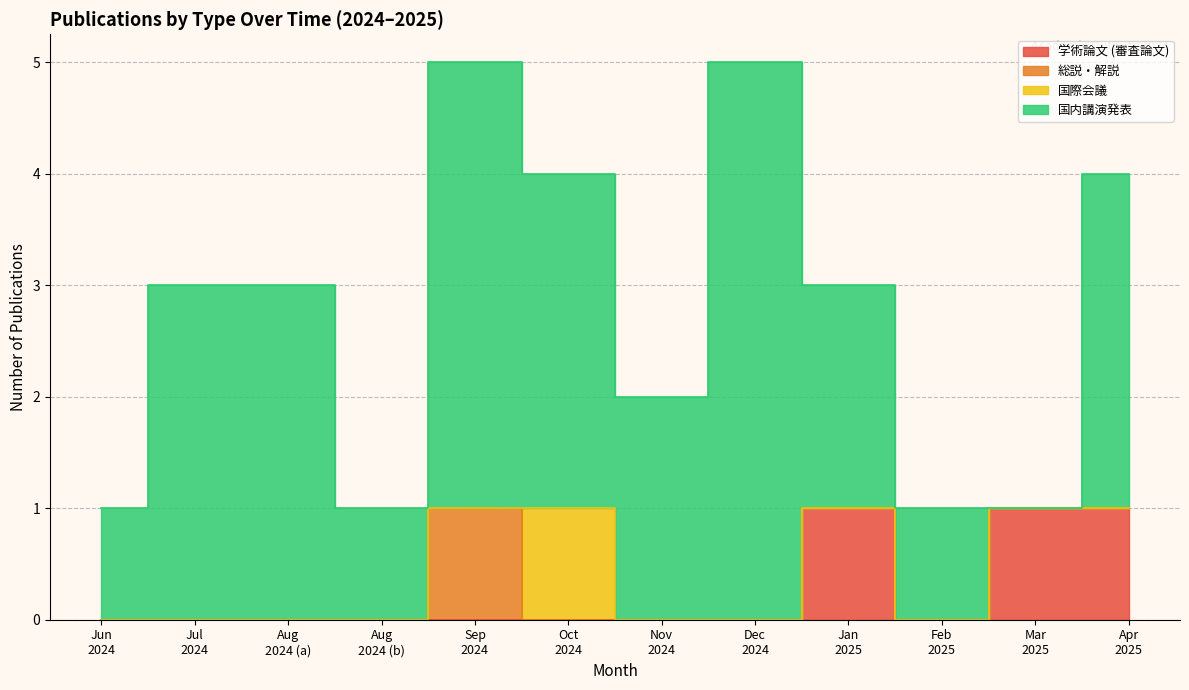

What is the difference between the maximum and minimum values in the 総説・解説 series?

1